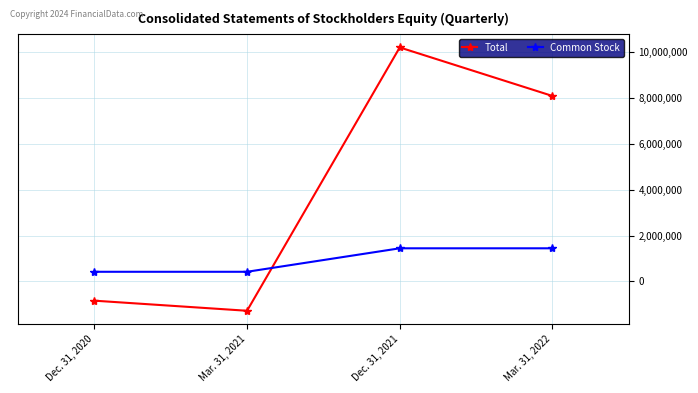

What is the difference between the Total values at Mar. 31, 2022 and Dec. 31, 2020?

8920874